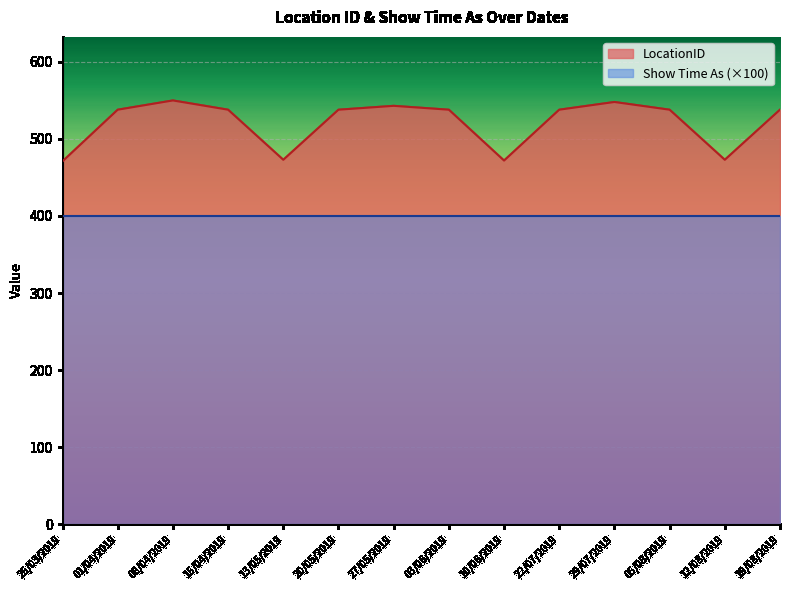

Which category has the lowest value across all series?

25/03/2019